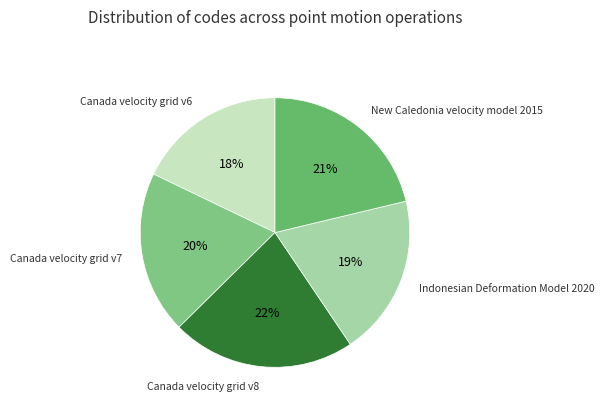

Is there any slice that represents more than half of the pie?

No